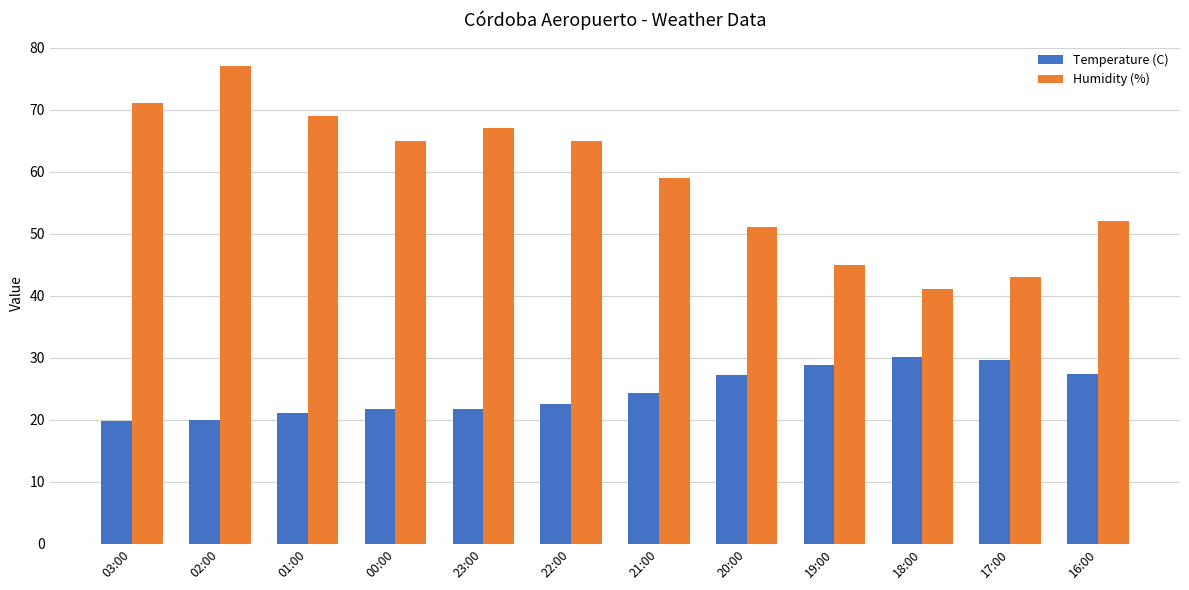

What is the sum of all Temperature (C) values?

294.3